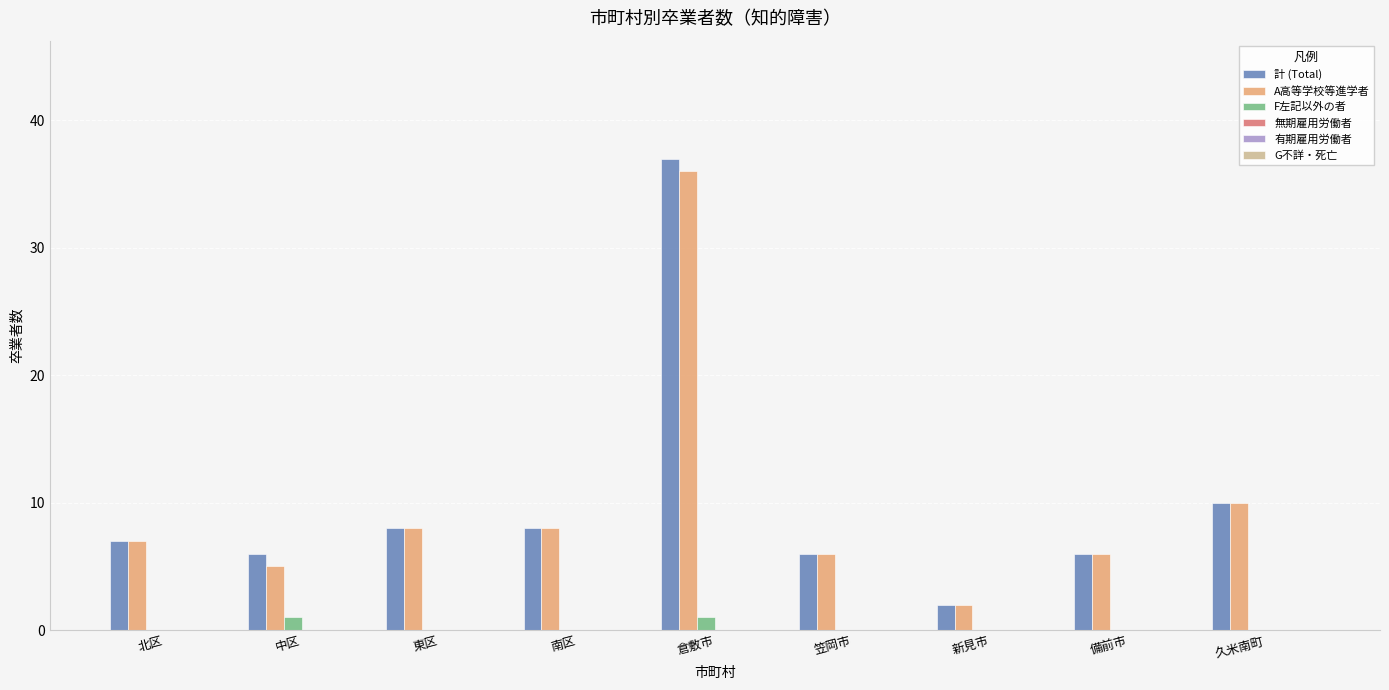

At which label does A高等学校等進学者 reach its peak?

倉敷市